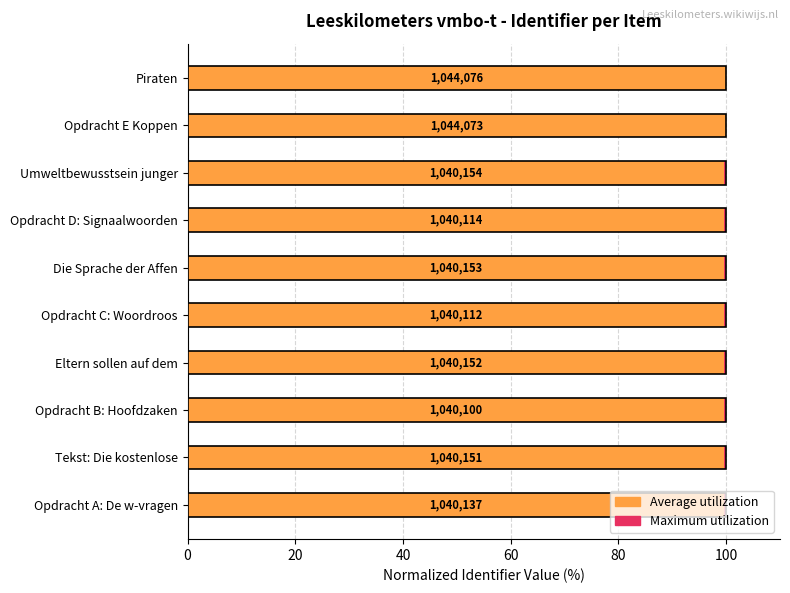

What is the greatest value displayed?

100.0